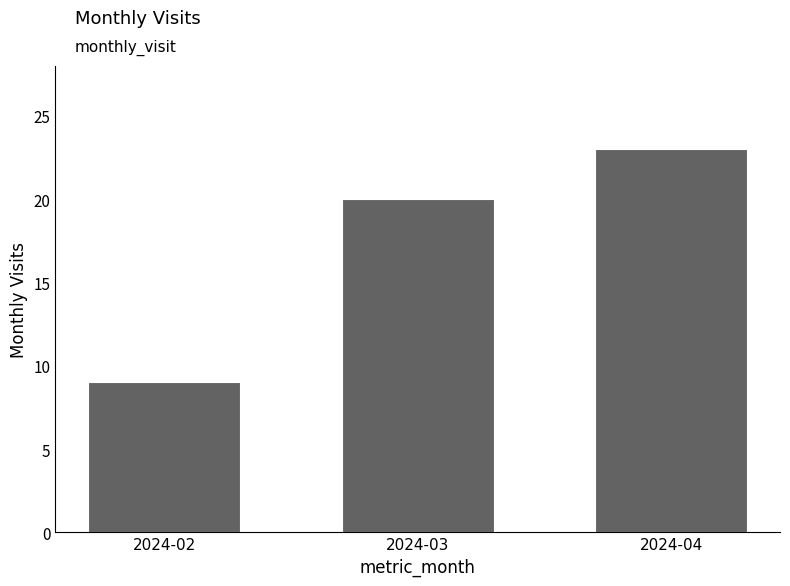

What is the approximate value at 2024-03, to the nearest 5?

20